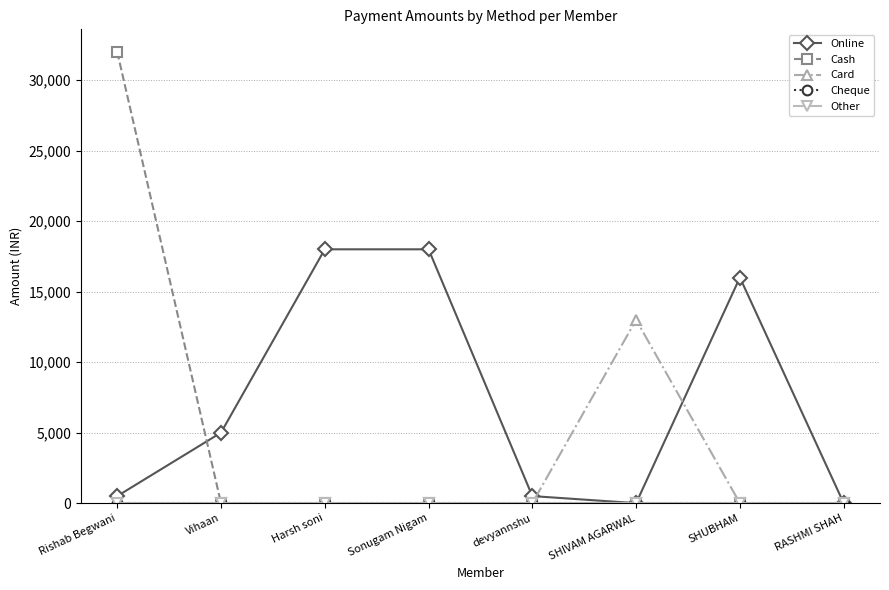

Where is Other nearest to the value 0?

Rishab Begwani